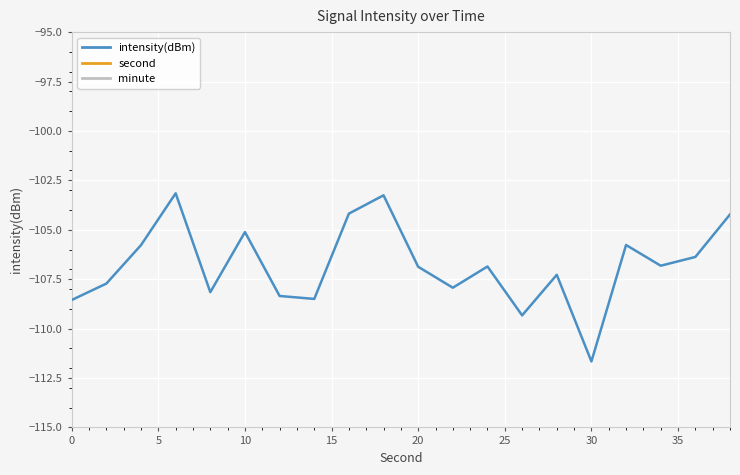

What is the highest value of the intensity(dBm) series?

-103.2